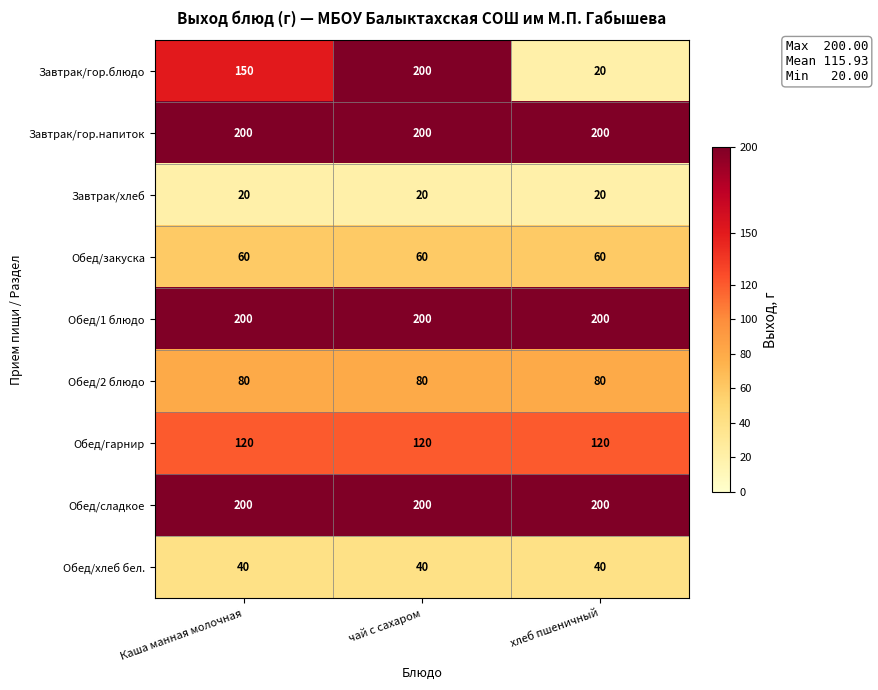

Between Каша манная молочная and чай с сахаром, which series saw the biggest shift?

Завтрак/гор.блюдо